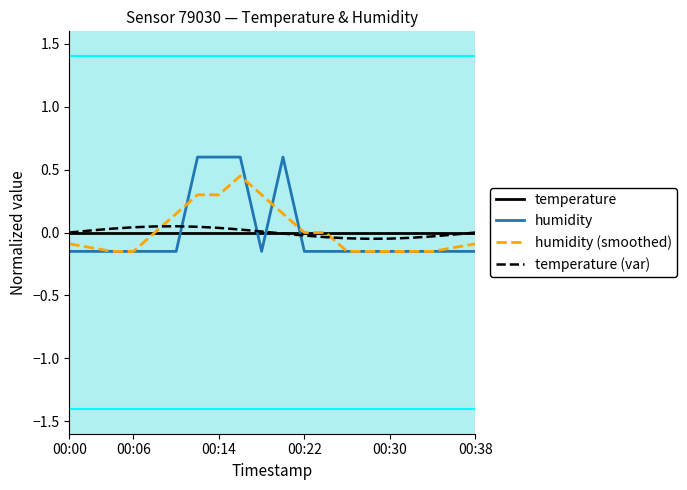

True or false: temperature (var) and humidity intersect in this chart.

True